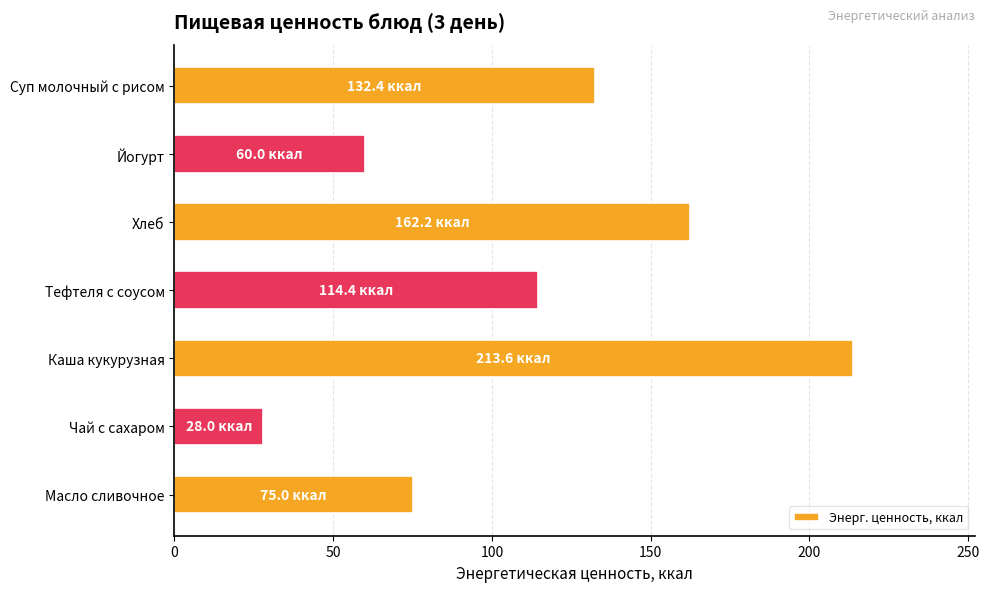

Between Йогурт and Хлеб, which is larger?

Хлеб